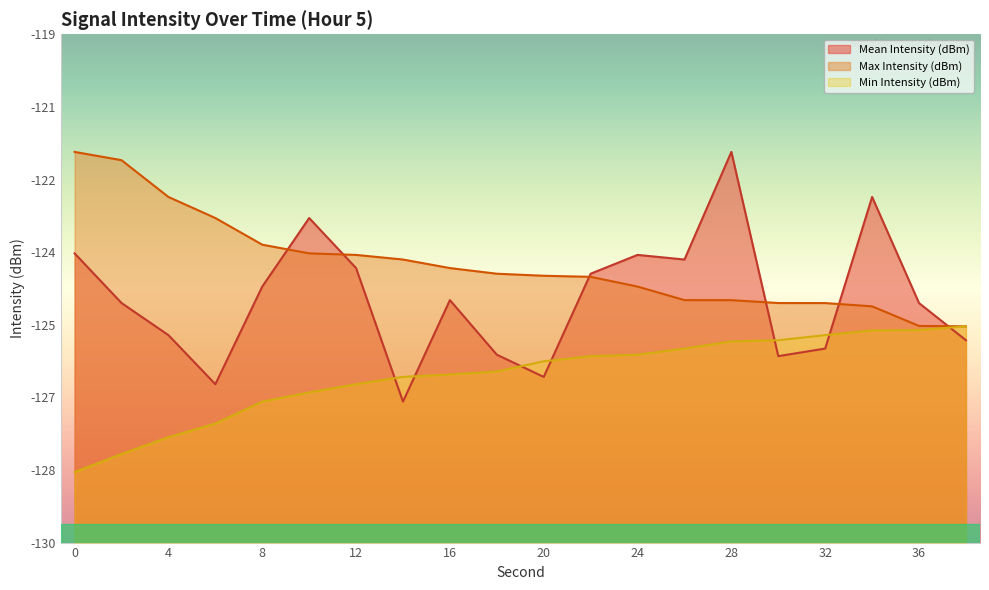

Rank the series at 18 from lowest to highest value.

Min Intensity (dBm), Mean Intensity (dBm), Max Intensity (dBm)